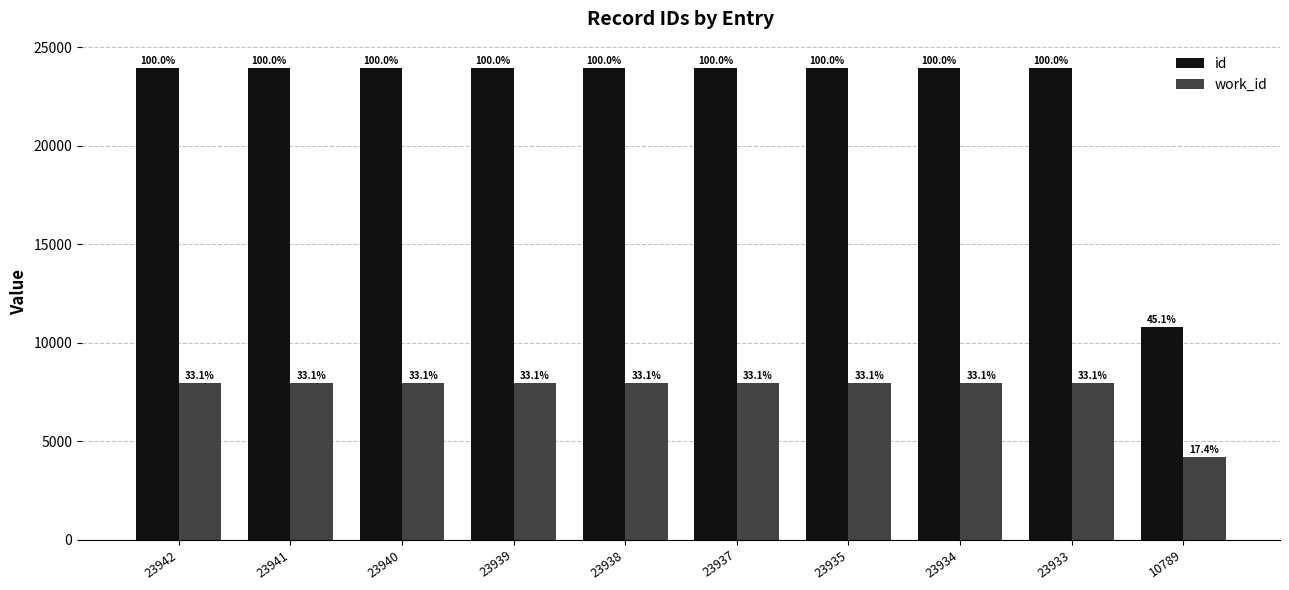

What value does the id series have at 23940, to the nearest 100?

23900